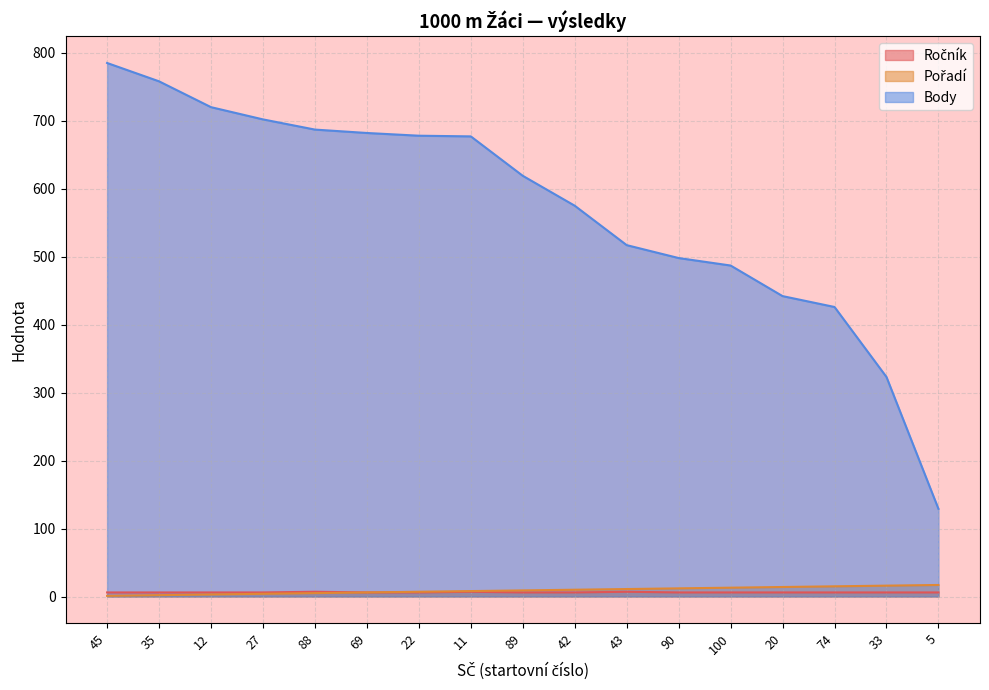

Where does the Body series first go above 619?

45